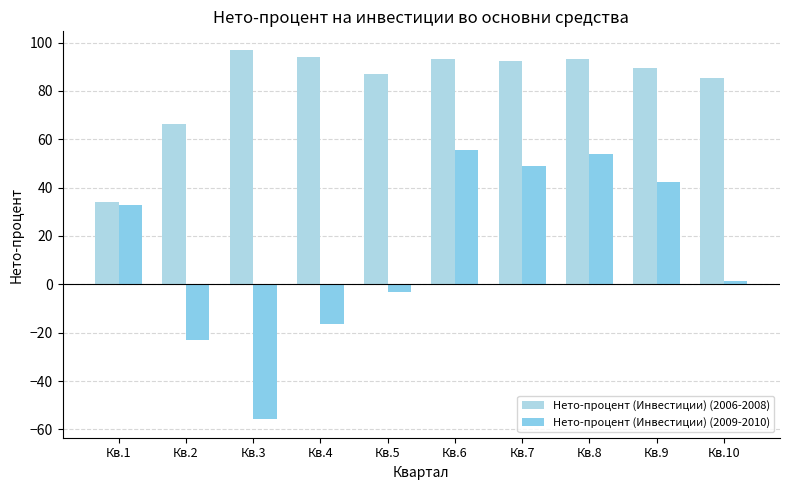

True or false: Нето-процент (Инвестиции) (2009-2010) has a value of 1.5 at Кв.10.

True